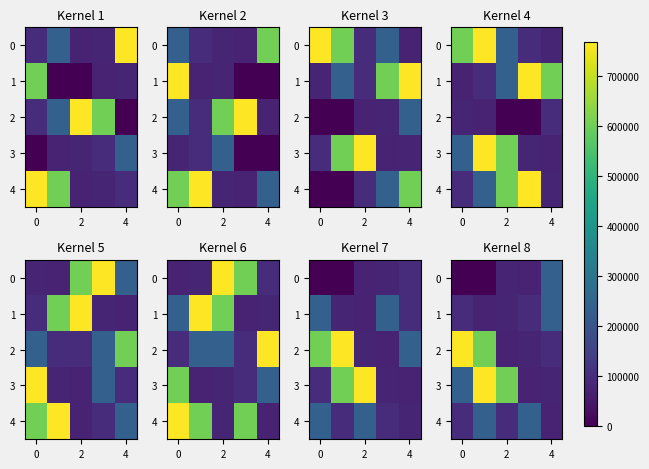

What is the sum of all 1 values?

585246